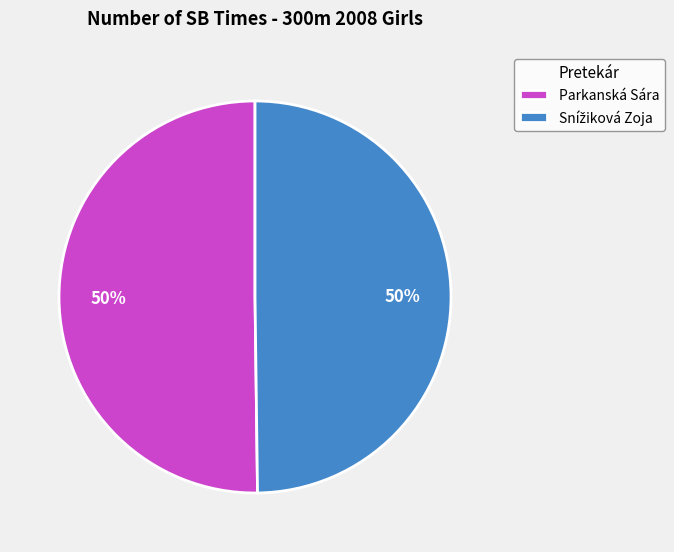

To the nearest percent, what is the average slice percentage?

50%